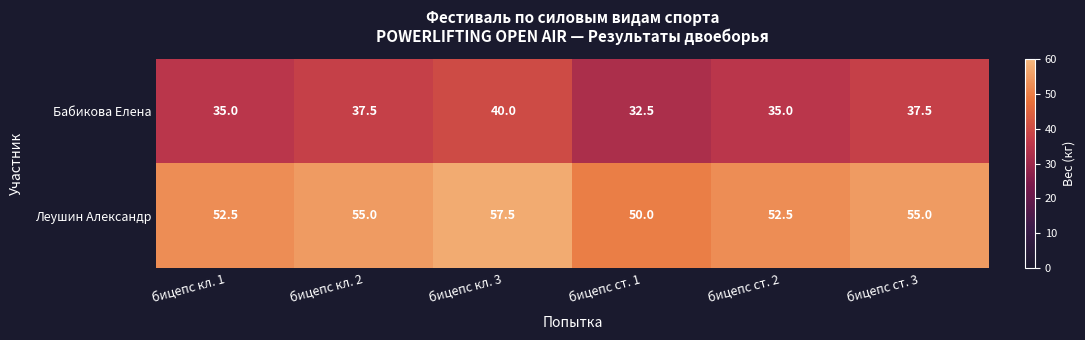

What is the spread (max minus min) of values at бицепс ст. 2?

17.5